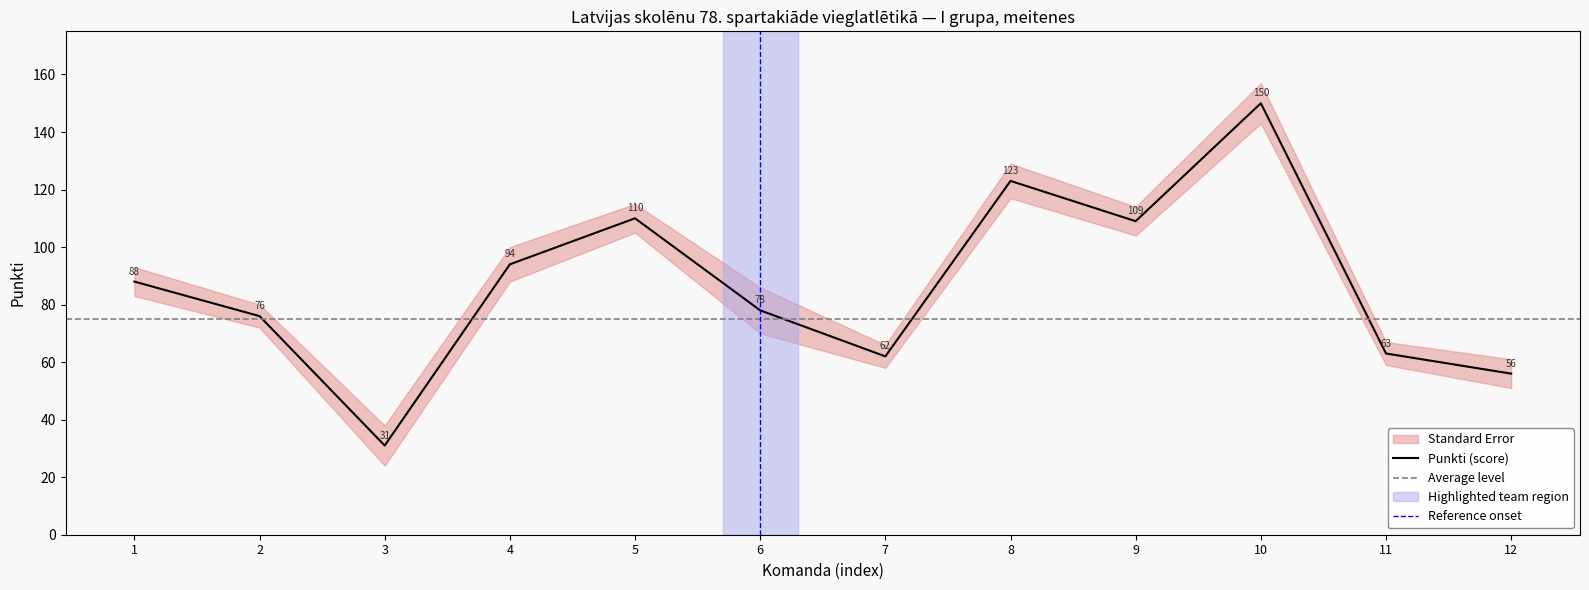

How many lines are shown in the chart?

1